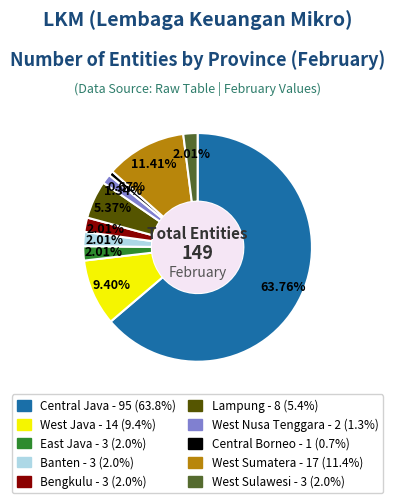

Between West Sumatera and West Sulawesi, which is larger?

West Sumatera